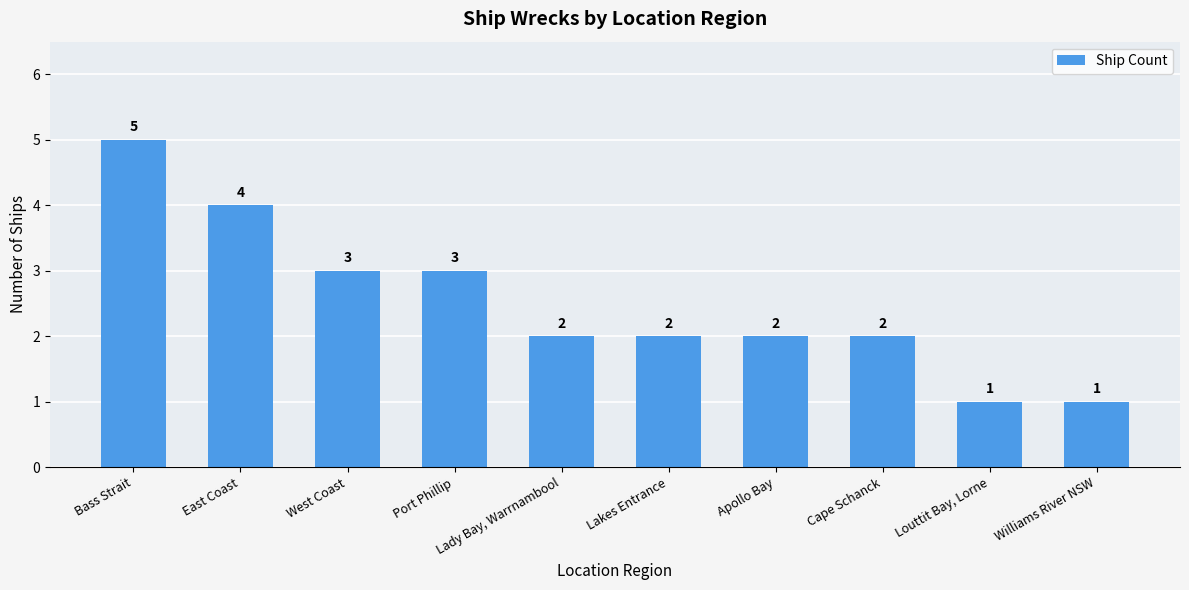

Reading right to left, transcribe all the data shown in this chart.

Williams River NSW=1	Louttit Bay, Lorne=1	Cape Schanck=2	Apollo Bay=2	Lakes Entrance=2	Lady Bay, Warrnambool=2	Port Phillip=3	West Coast=3	East Coast=4	Bass Strait=5